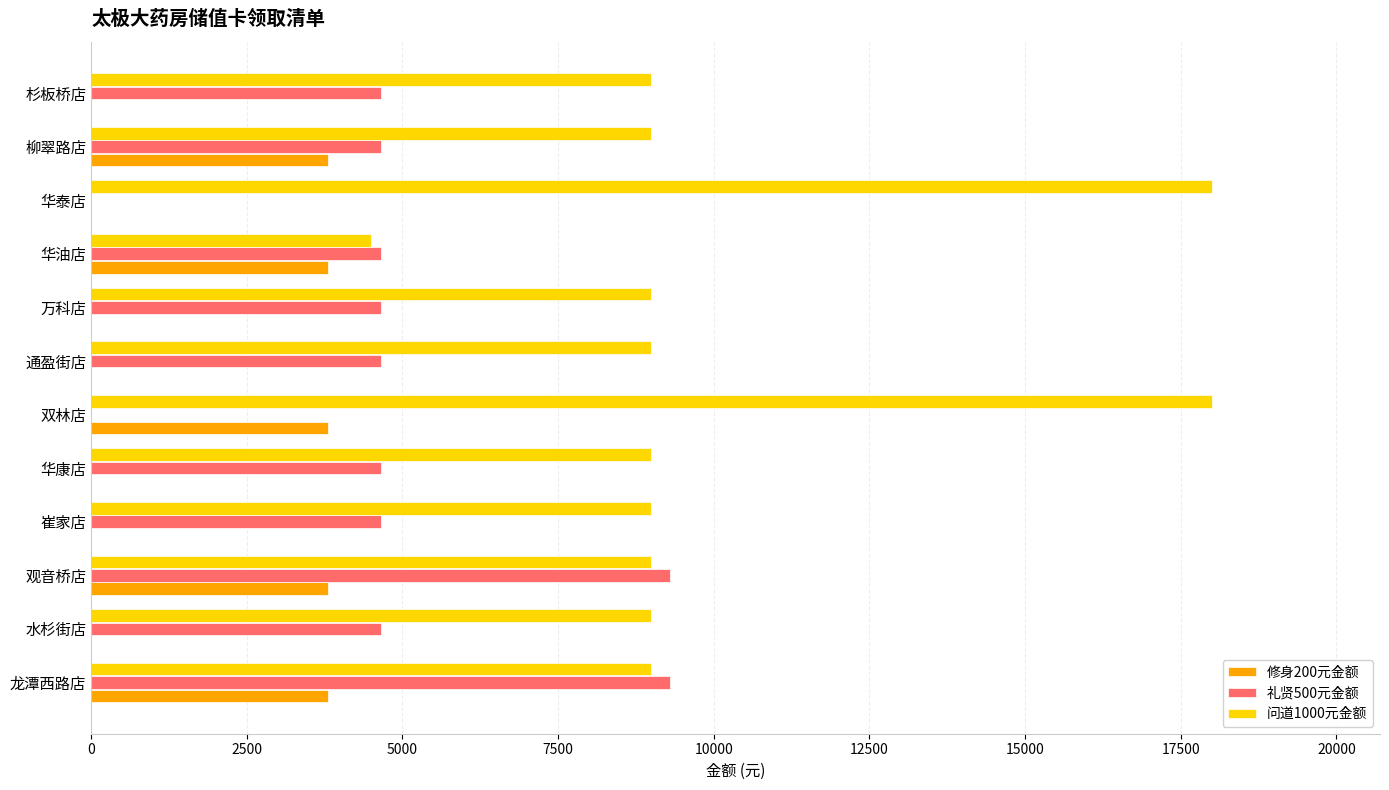

Is the value of 问道1000元金额 at 华康店 greater than the value of 修身200元金额 at 华泰店?

Yes